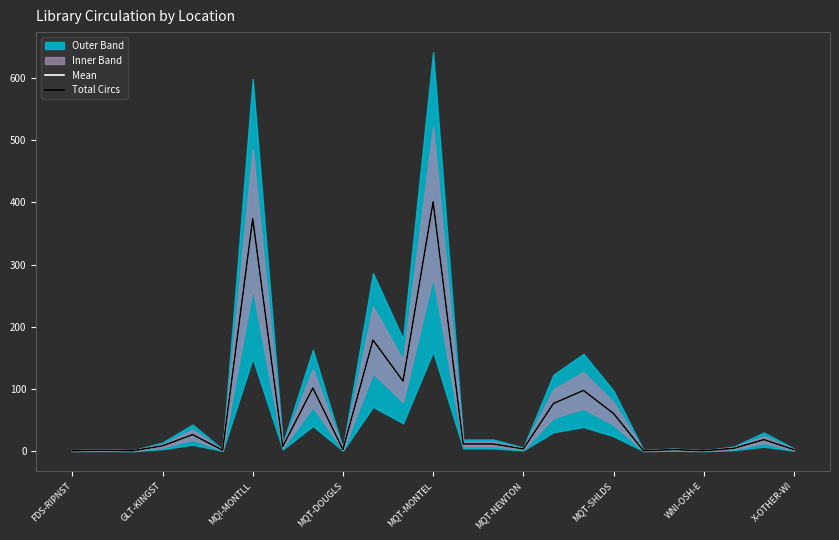

How many values in the Mean series are below 9?

12